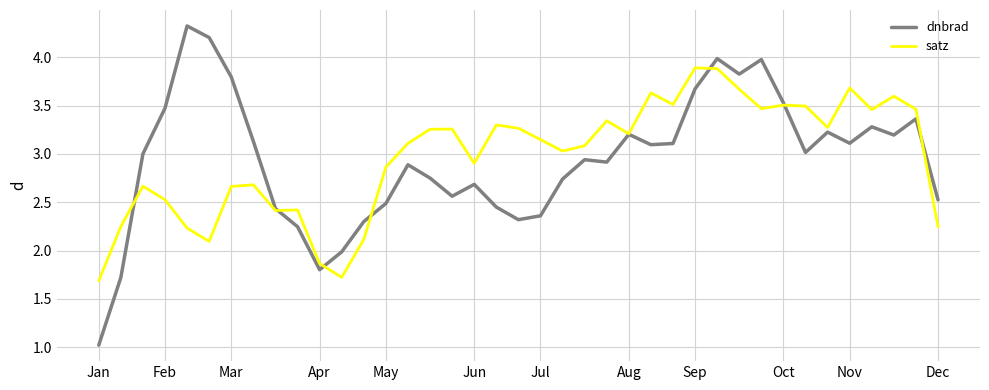

Does the chart display data point markers on the line(s)?

No